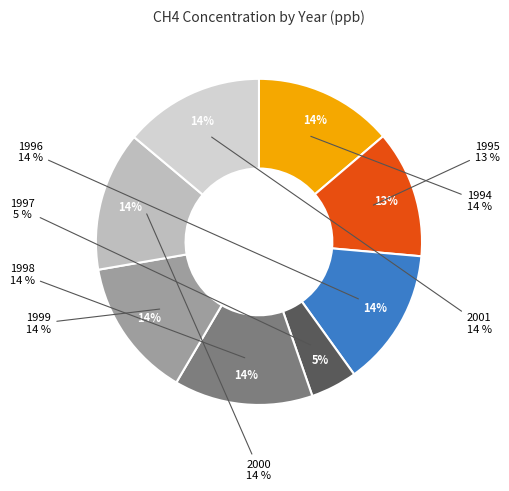

Is 17 the majority of the pie?

No